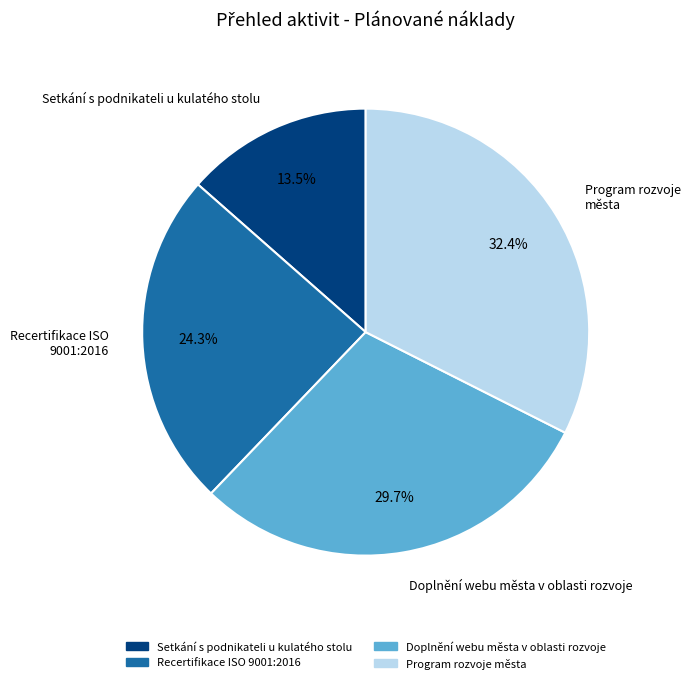

Between Program rozvoje města and Setkání s podnikateli u kulatého stolu, which is larger?

Program rozvoje města